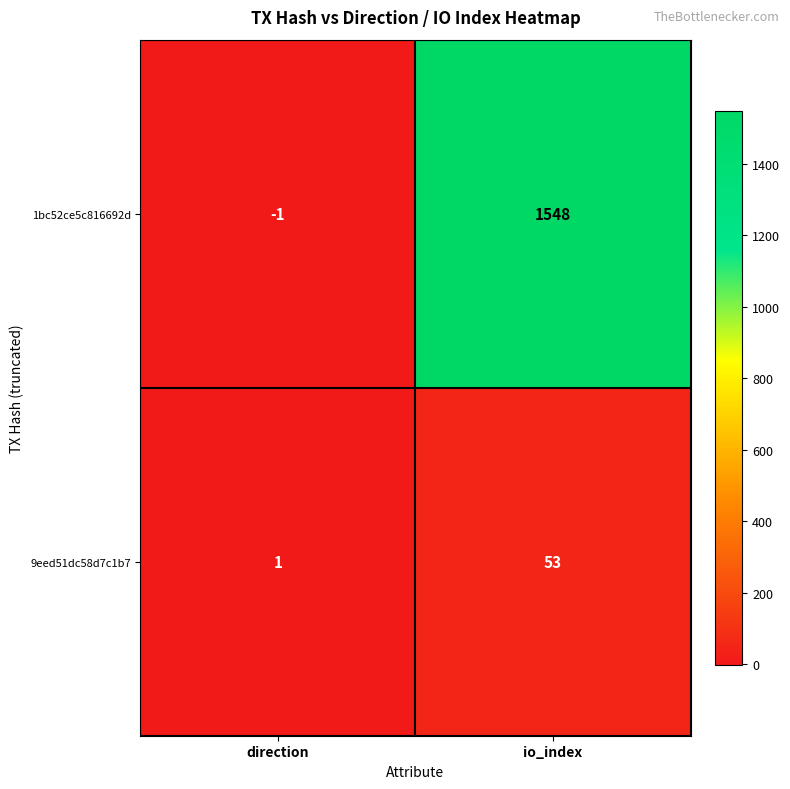

List the series in order of their overall mean, lowest first.

9eed51dc58d7c1b7, 1bc52ce5c816692d